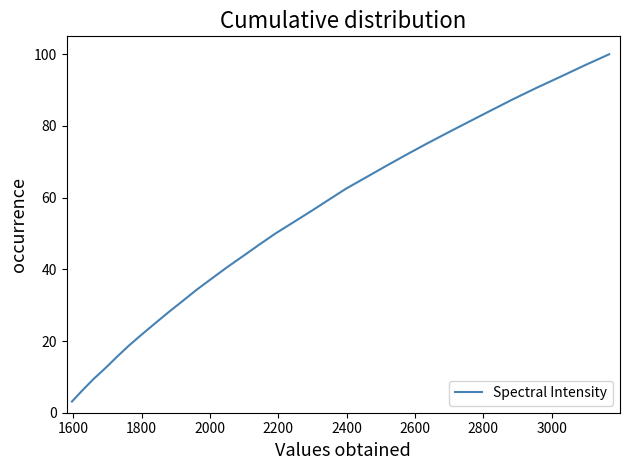

What is the smallest value displayed?

3.1